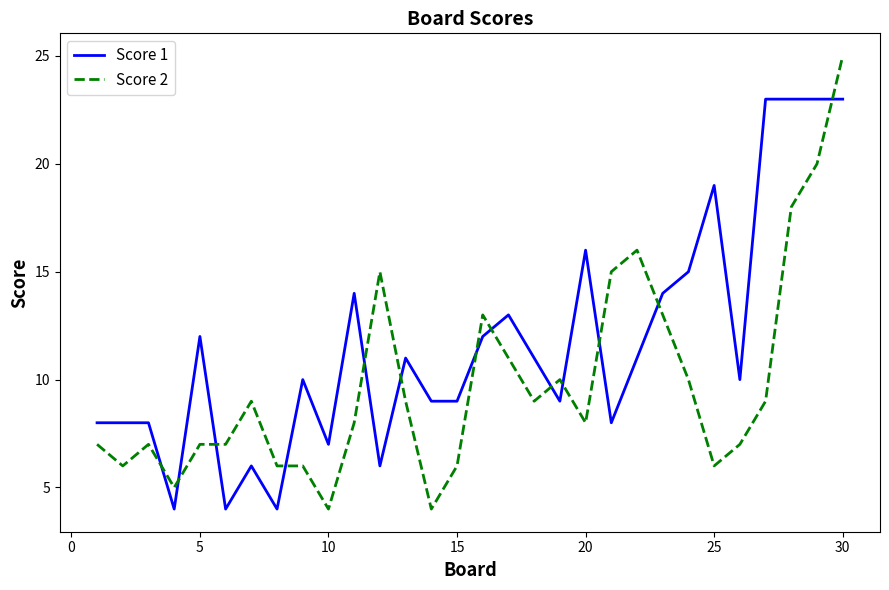

What is the minimum value for Score 2?

4